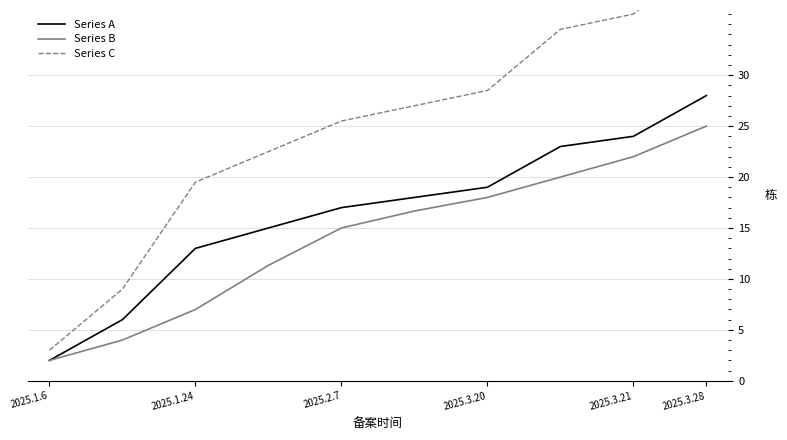

True or false: Series C has more than 1 interior local peaks.

False